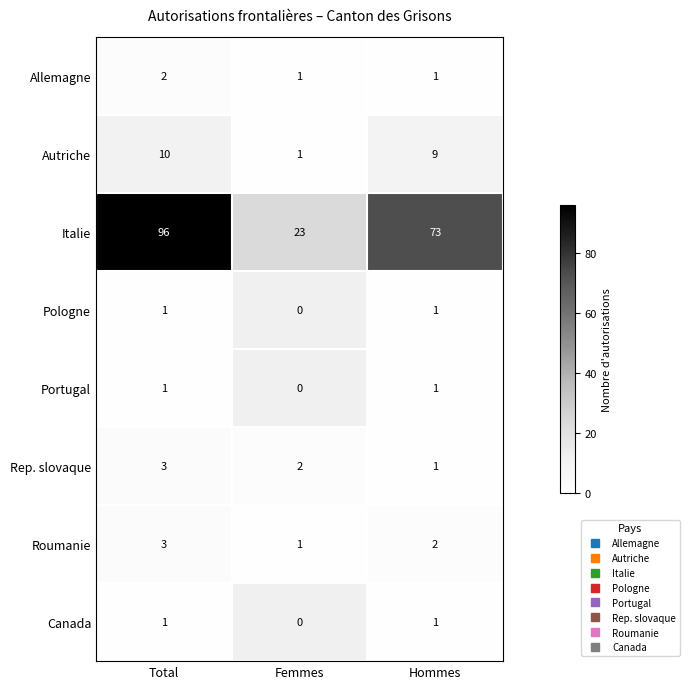

Read the Portugal value at Hommes.

1.0